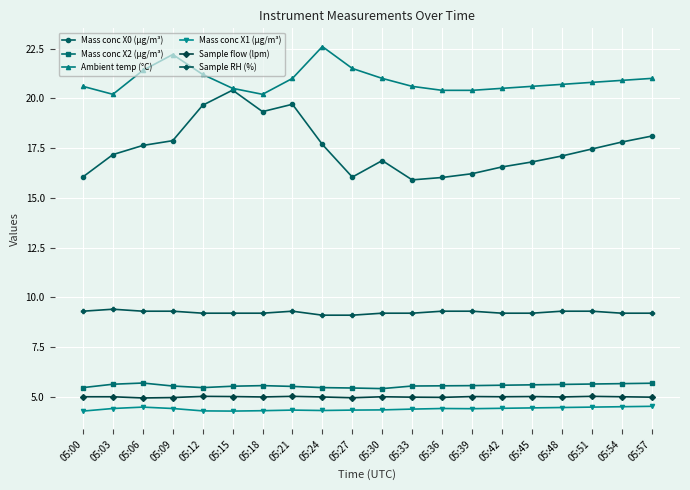

What is the difference between the Ambient temp (°C) values at 05:24 and 05:36?

2.2